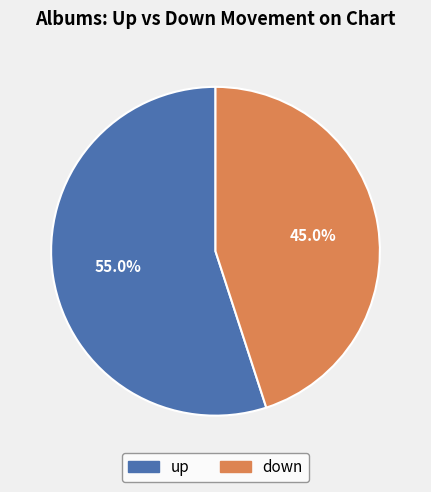

To the nearest percent, what portion does down represent?

45%